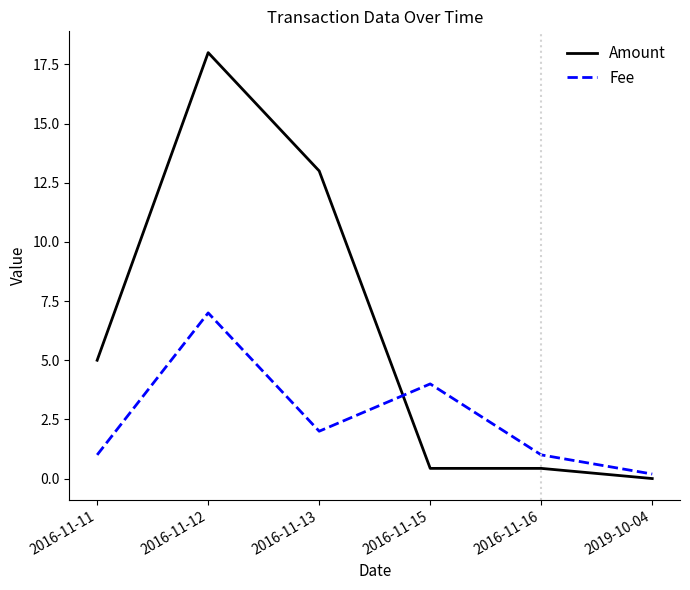

Which series has the largest total across all categories?

Amount